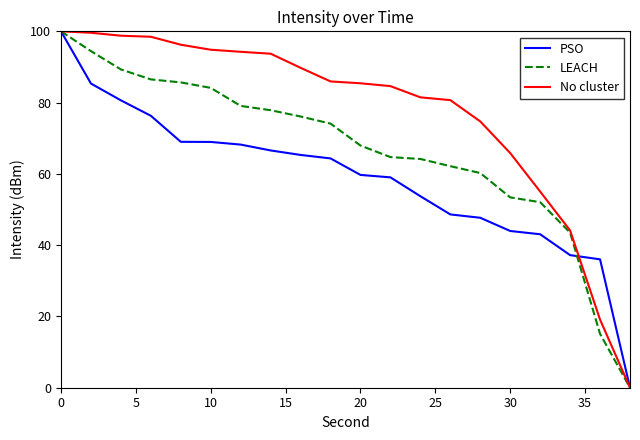

What is the maximum value for LEACH?

100.0